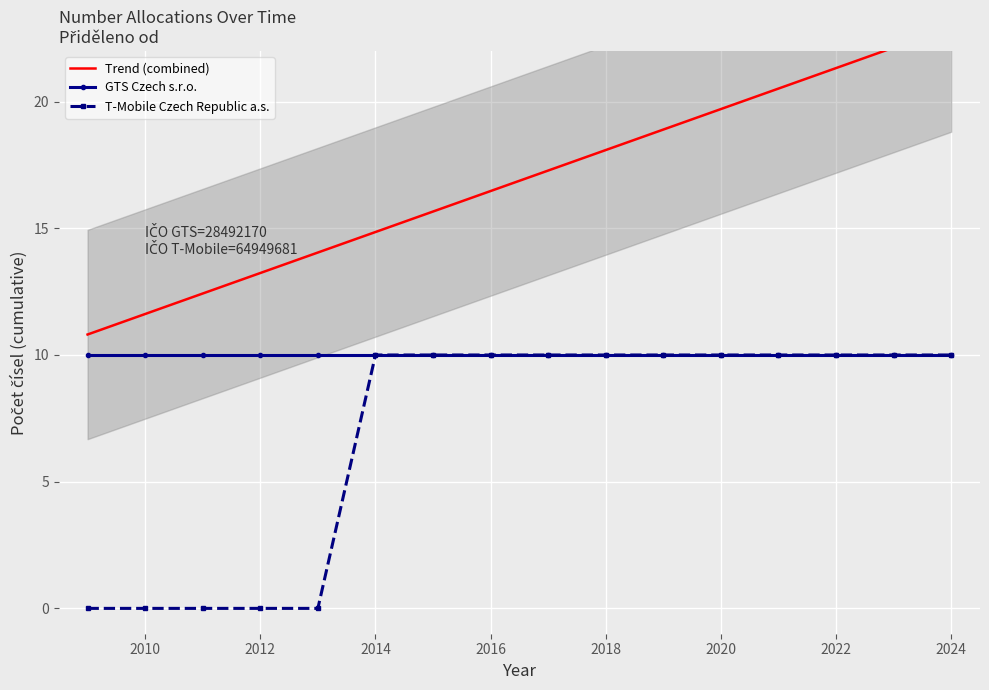

What is the greatest value displayed?

22.9